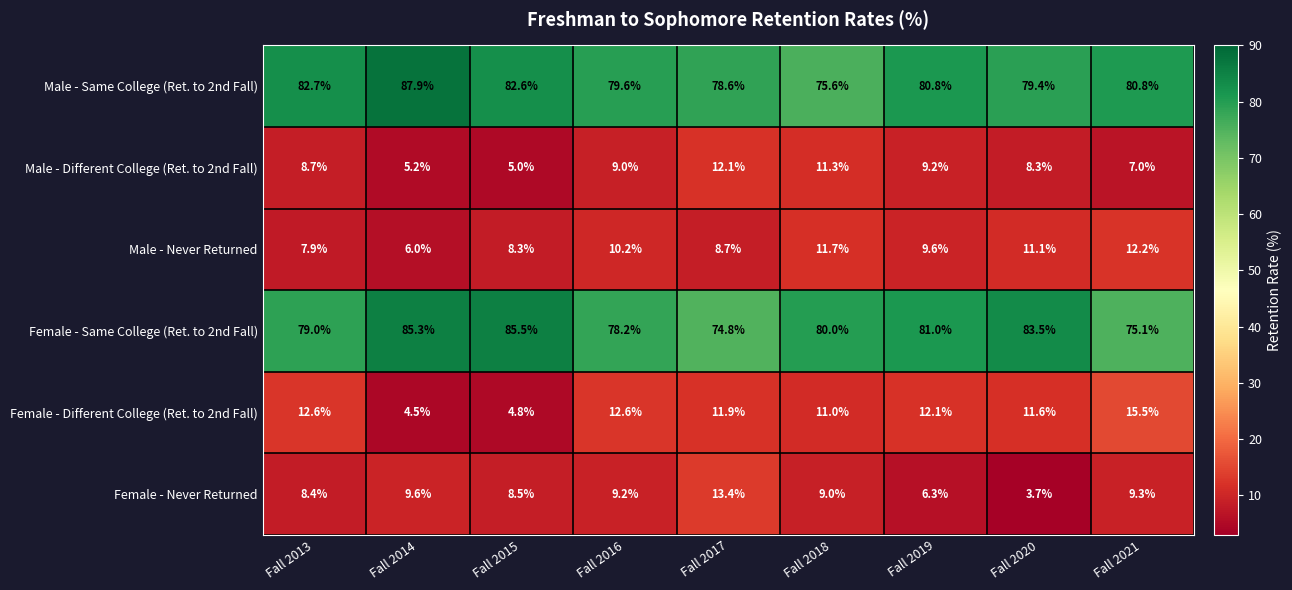

Where does the Female - Same College (Ret. to 2nd Fall) series first go above 80?

Fall 2014